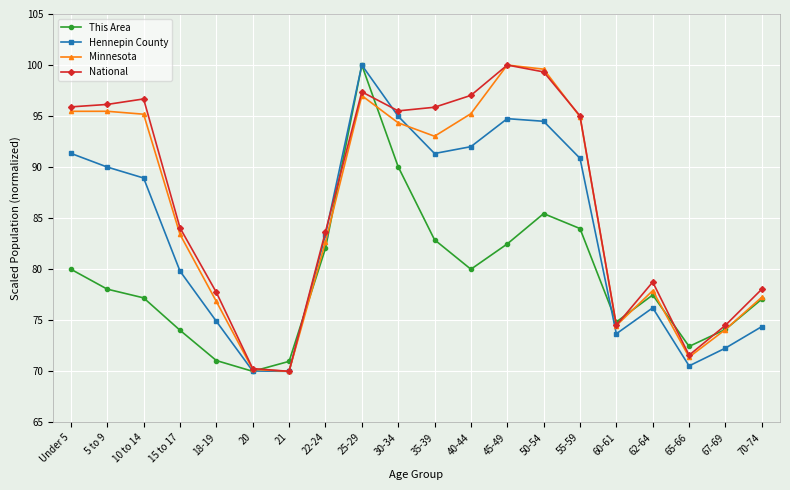

Is the value of This Area at 65-66 greater than the value of National at 21?

Yes